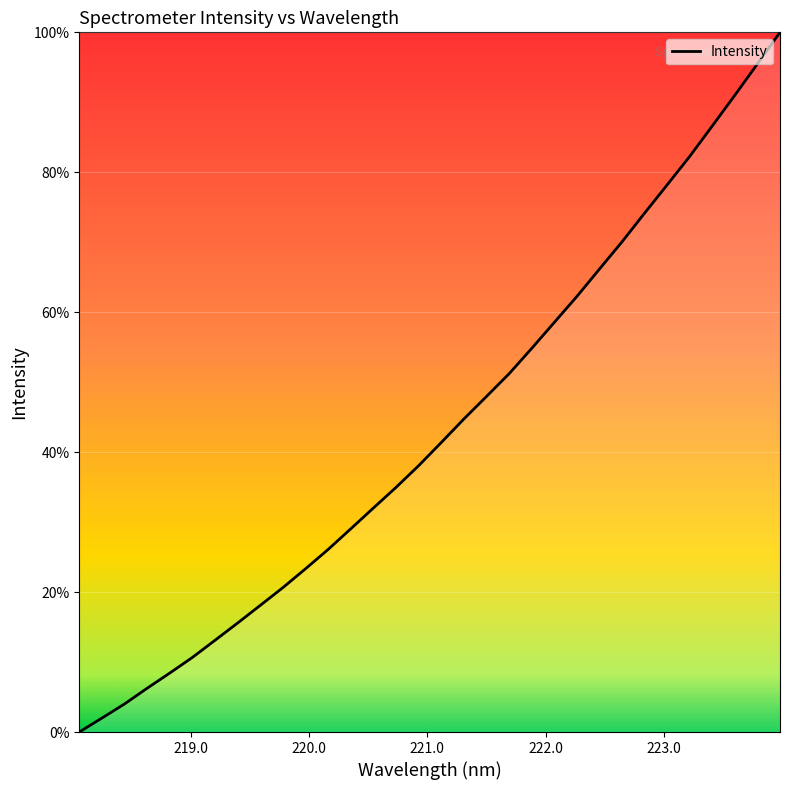

What is the difference between the maximum and minimum values?

100.0